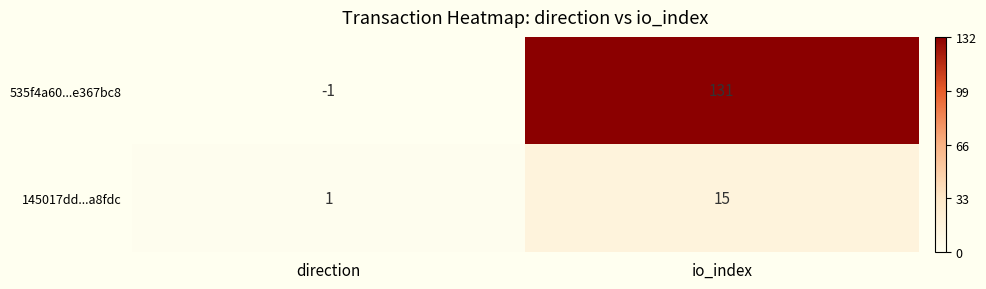

Between direction and io_index, which series saw the biggest shift?

535f4a60...e367bc8